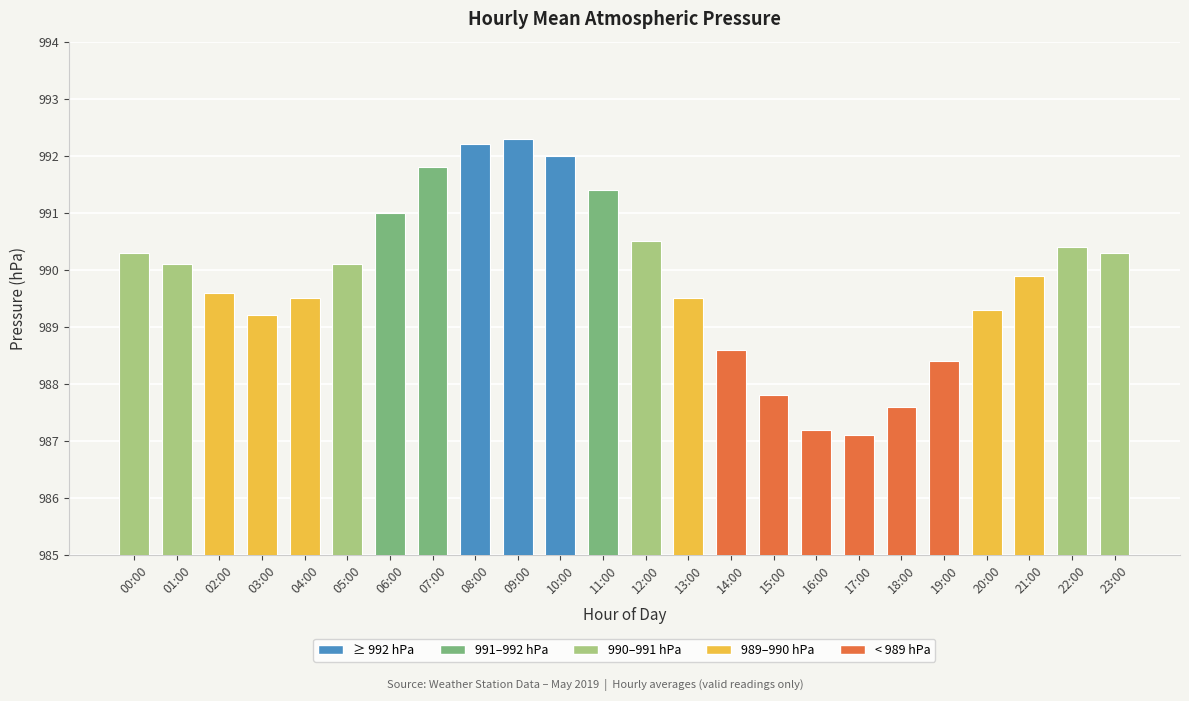

Reading left to right, list all the values displayed in this chart.

00:00=990.3	01:00=990.1	02:00=989.6	03:00=989.2	04:00=989.5	05:00=990.1	06:00=991.0	07:00=991.8	08:00=992.2	09:00=992.3	10:00=992.0	11:00=991.4	12:00=990.5	13:00=989.5	14:00=988.6	15:00=987.8	16:00=987.2	17:00=987.1	18:00=987.6	19:00=988.4	20:00=989.3	21:00=989.9	22:00=990.4	23:00=990.3